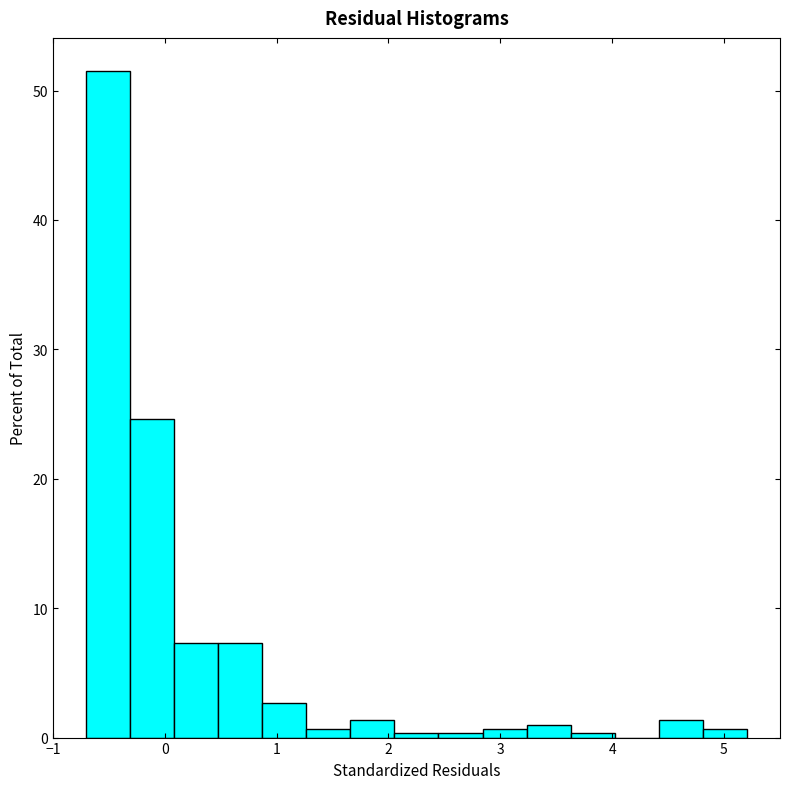

Read against the x-axis, roughly where is the centre of the tallest bar?

-0.5